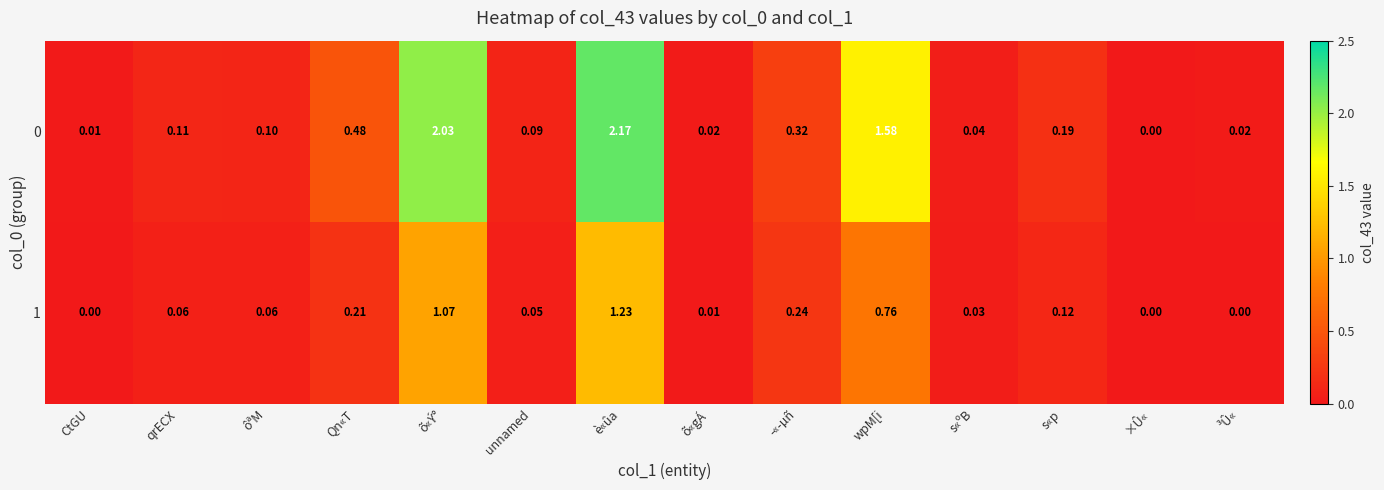

At which category is the sum across all series the highest?

è«ûa